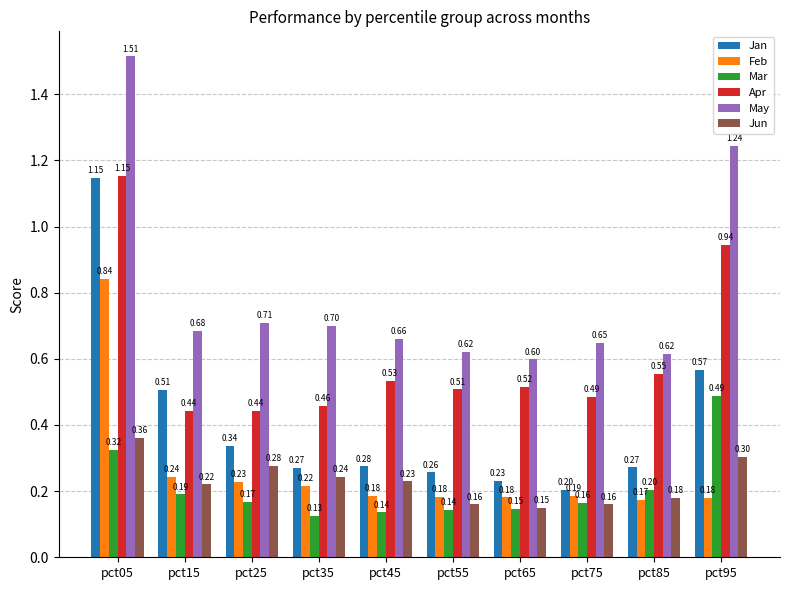

The Apr series shows 0.1 at pct15. True or false?

False